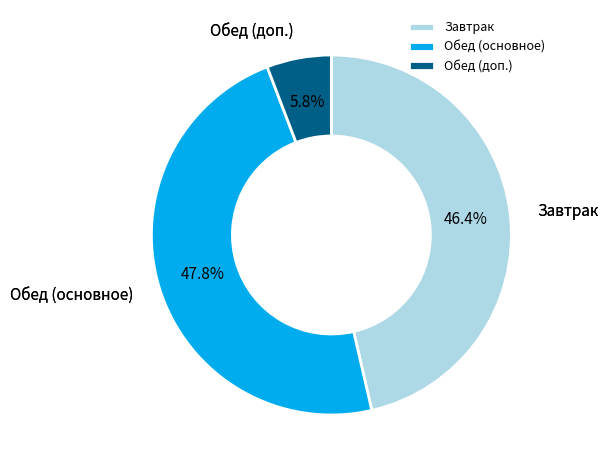

To the nearest percent, what is the difference between the largest and smallest slice percentages?

42%